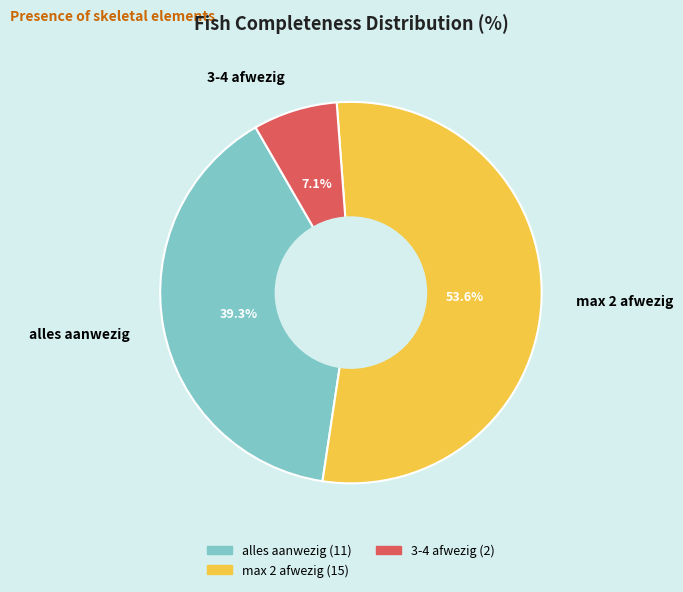

To the nearest percent, what portion does alles aanwezig represent?

39%